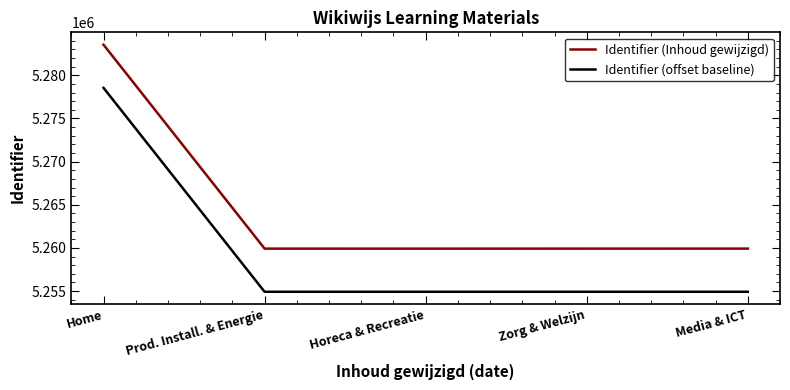

The value of Identifier (Inhoud gewijzigd) at Zorg & Welzijn is 5259920. True or false?

True